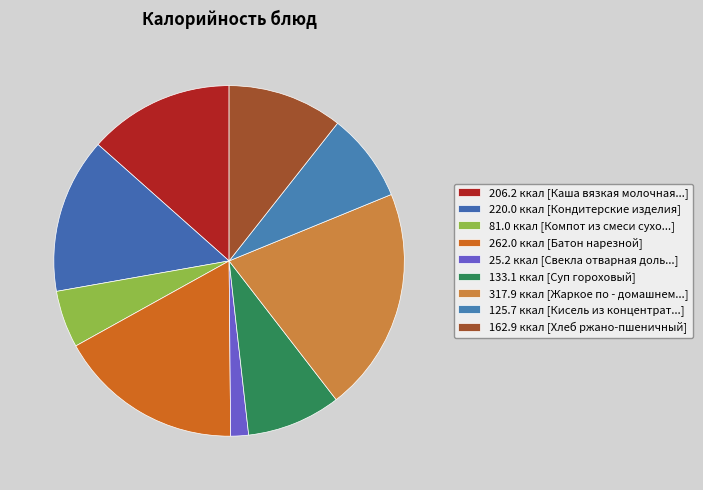

Rank the categories by value from lowest to highest.

Свекла отварная дольками, Компот из смеси сухофруктов, Кисель из концентрата, Суп гороховый, Хлеб ржано-пшеничный, Каша вязкая молочная пшенная, Кондитерские изделия, Батон нарезной, Жаркое по - домашнему